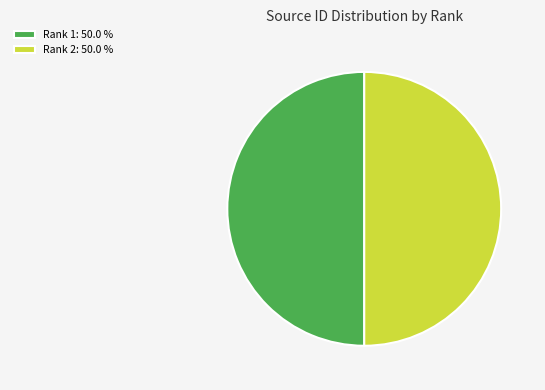

Combined, do Rank 2: 50.0 % and Rank 1: 50.0 % account for over 50%?

Yes